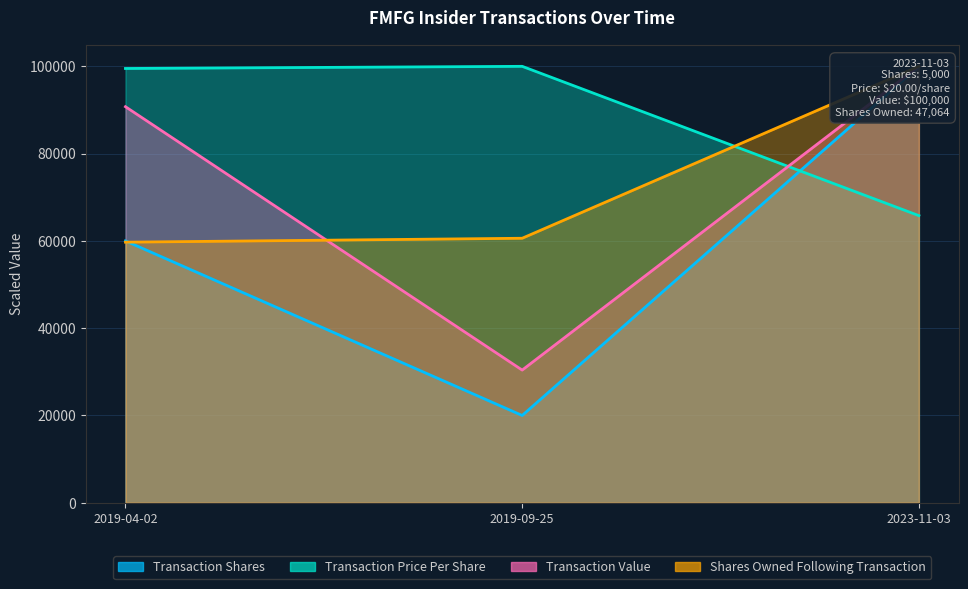

What is the difference between the Shares Owned Following Transaction values at 2023-11-03 and 2019-04-02?

40291.9